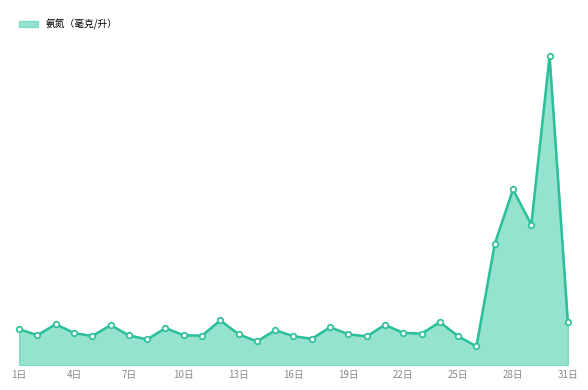

Reading left to right, transcribe all the data shown in this chart.

1日=0.1	2日=0.1	3日=0.1	4日=0.1	5日=0.1	6日=0.1	7日=0.1	8日=0.1	9日=0.1	10日=0.1	11日=0.1	12日=0.1	13日=0.1	14日=0.1	15日=0.1	16日=0.1	17日=0.1	18日=0.1	19日=0.1	20日=0.1	21日=0.1	22日=0.1	23日=0.1	24日=0.1	25日=0.1	26日=0.1	27日=0.4	28日=0.6	29日=0.4	30日=1.0	31日=0.1